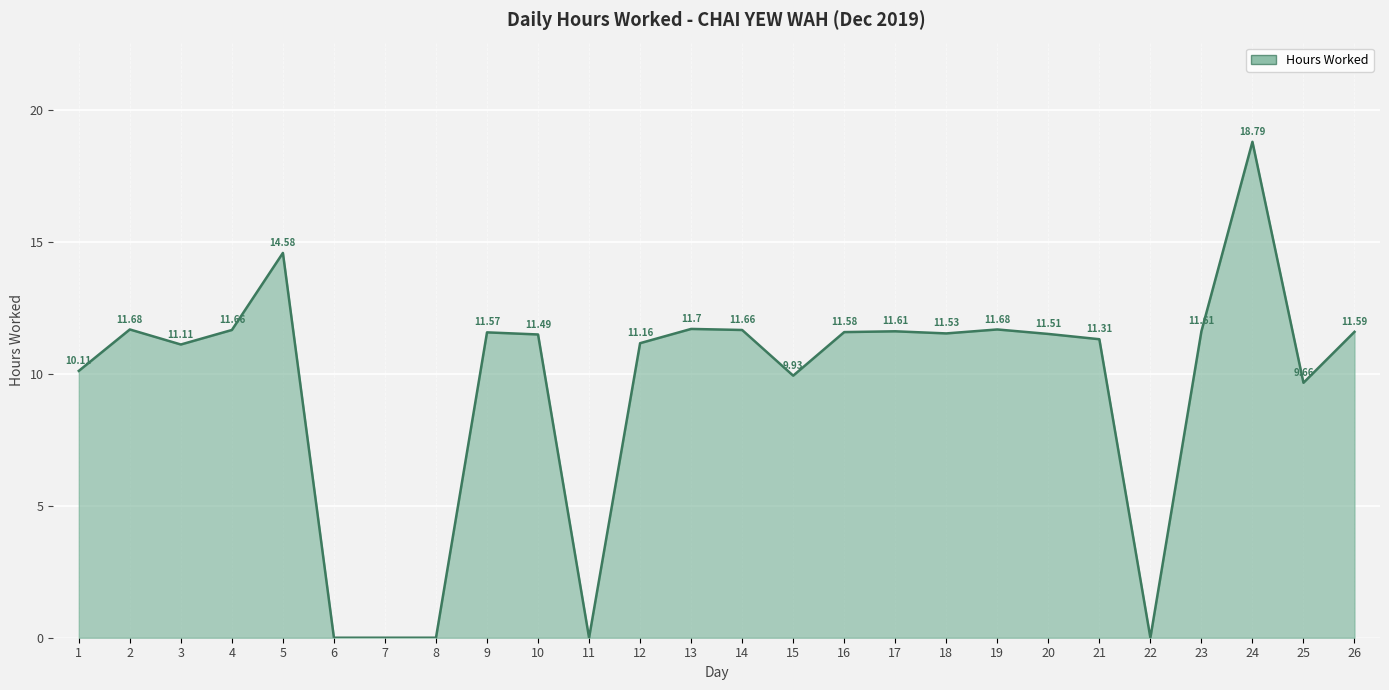

What is the difference between the maximum and minimum values?

18.8